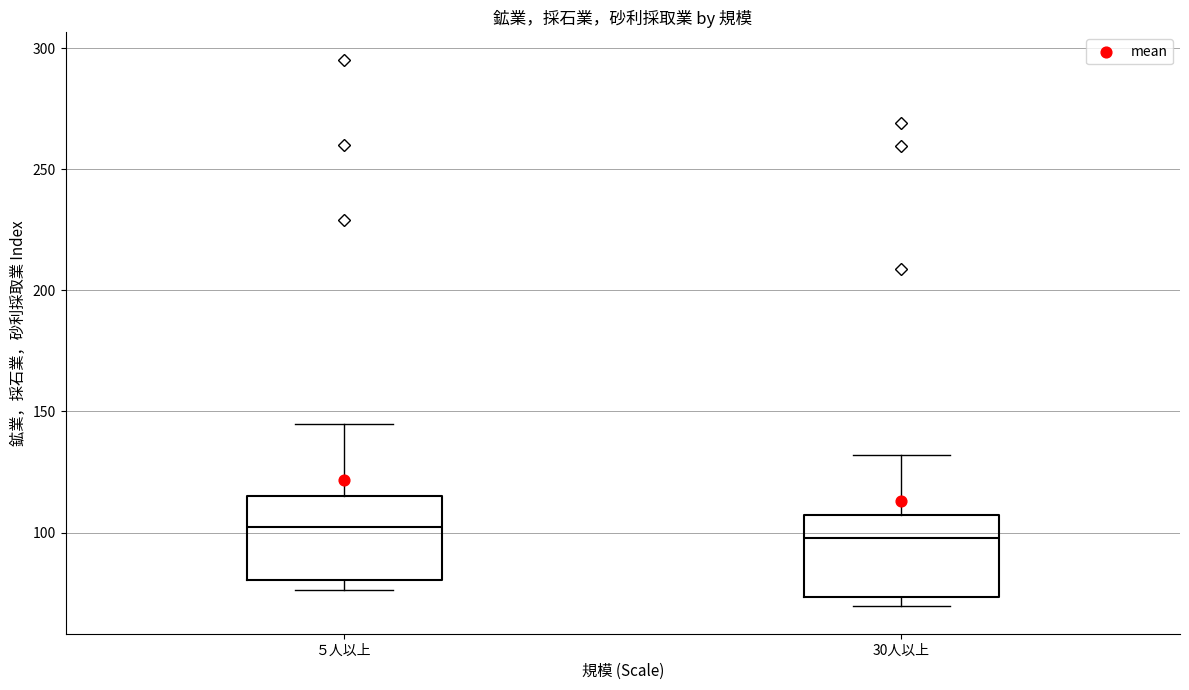

Reading left to right, read every box against the y-axis: the position of its median line, the range the box covers, and the ends of its whiskers. The values are not printed on the chart, so give them approximately, as read against the axis.

５人以上: median 100, box 80 to 115, whiskers 75 to 145
30人以上: median 100, box 75 to 105, whiskers 70 to 130